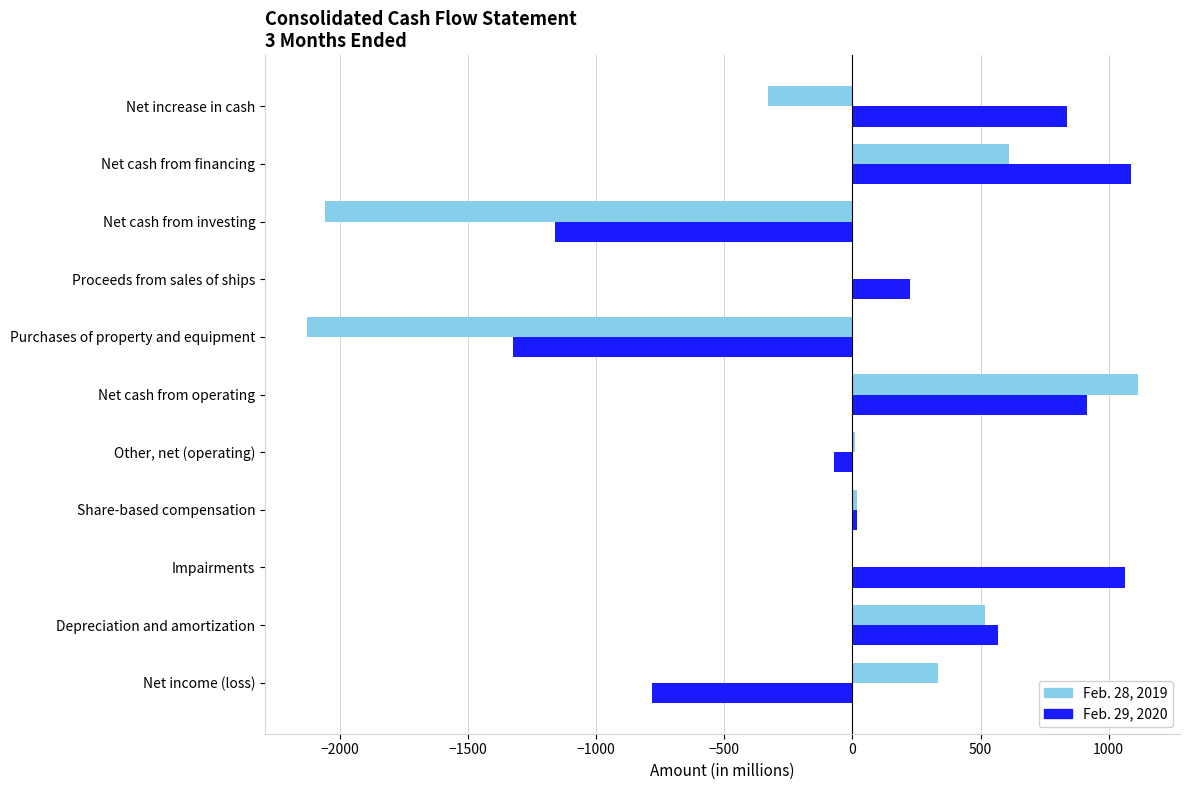

What is the sum of all Feb. 28, 2019 values?

-1907